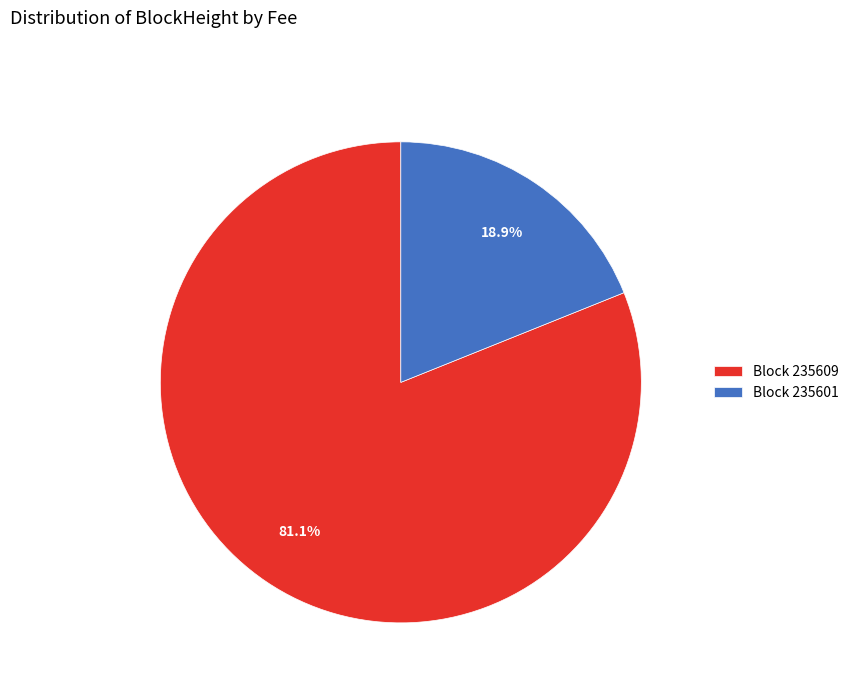

Rank the categories by value from lowest to highest.

Block 235601, Block 235609